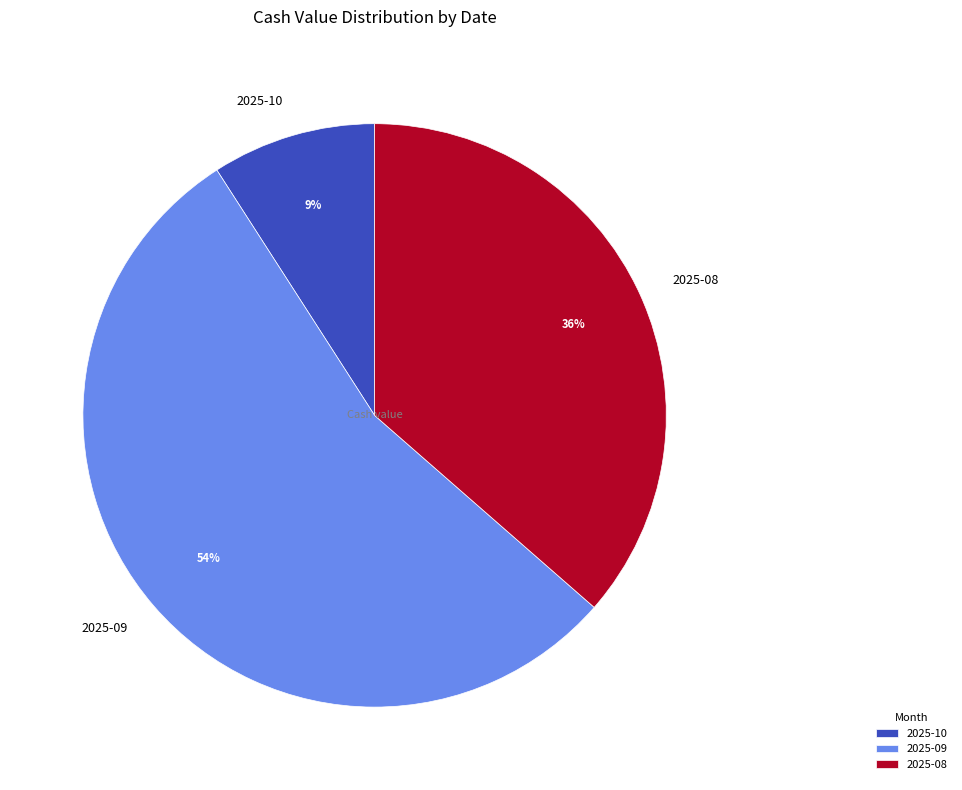

Rank the categories by value from highest to lowest.

2025-09, 2025-08, 2025-10